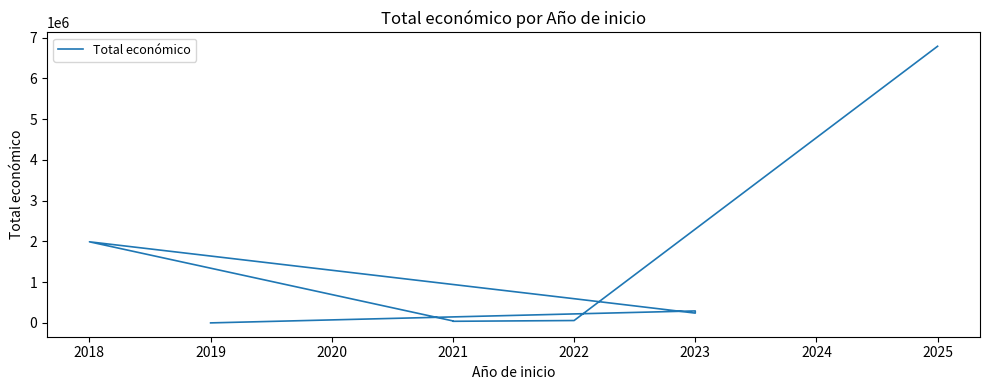

What is the value of the 4th point from the left?

48118